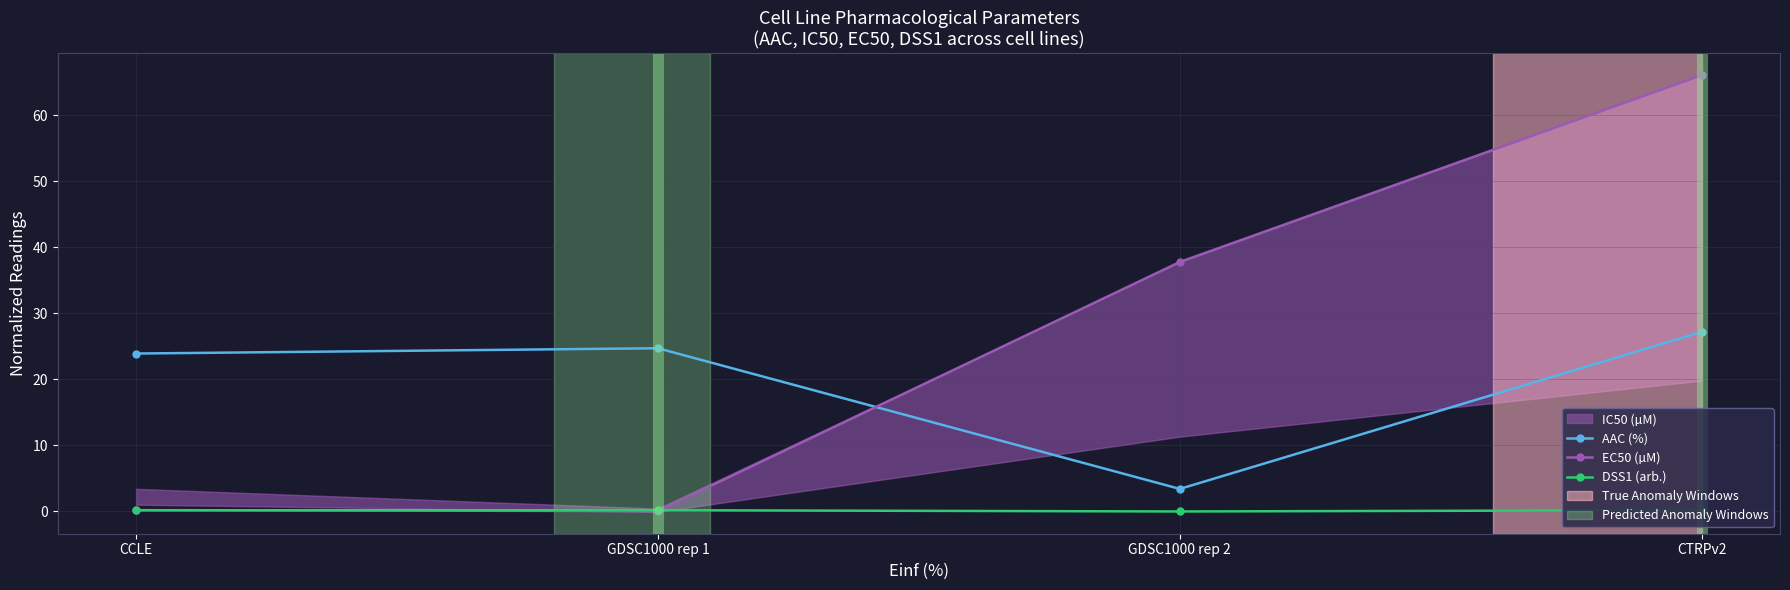

At which category is the sum across all series the highest?

CTRPv2